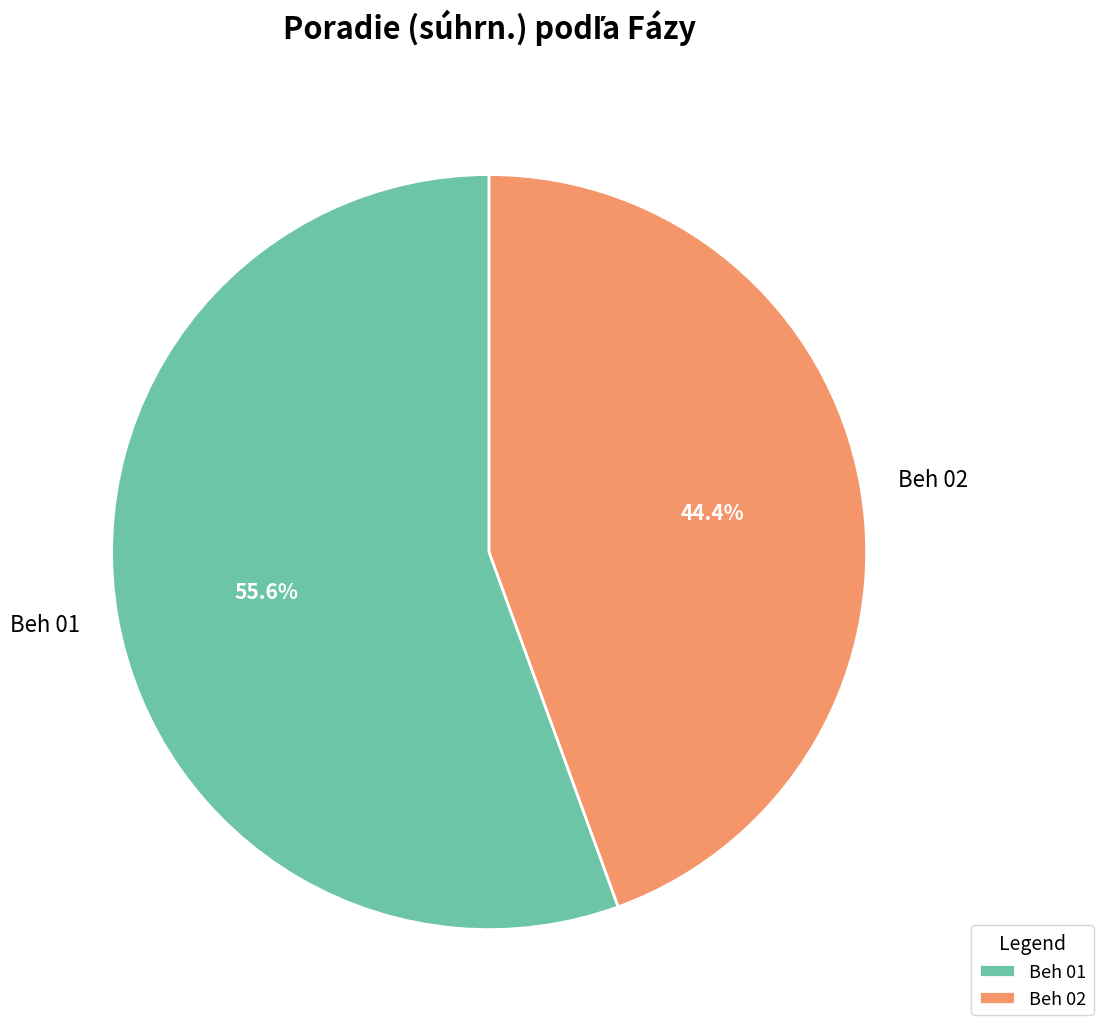

What percentage is the Beh 02 slice, to the nearest percent?

44%